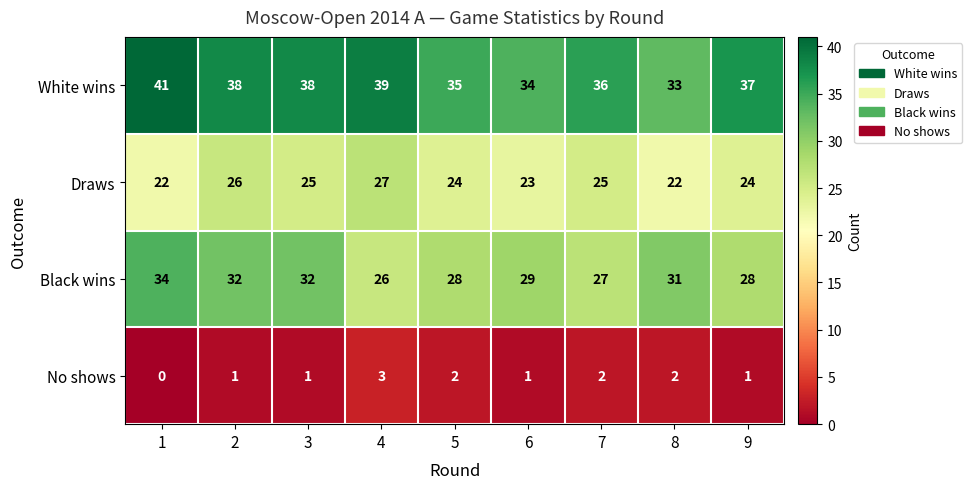

How many distinct data groups are displayed?

4